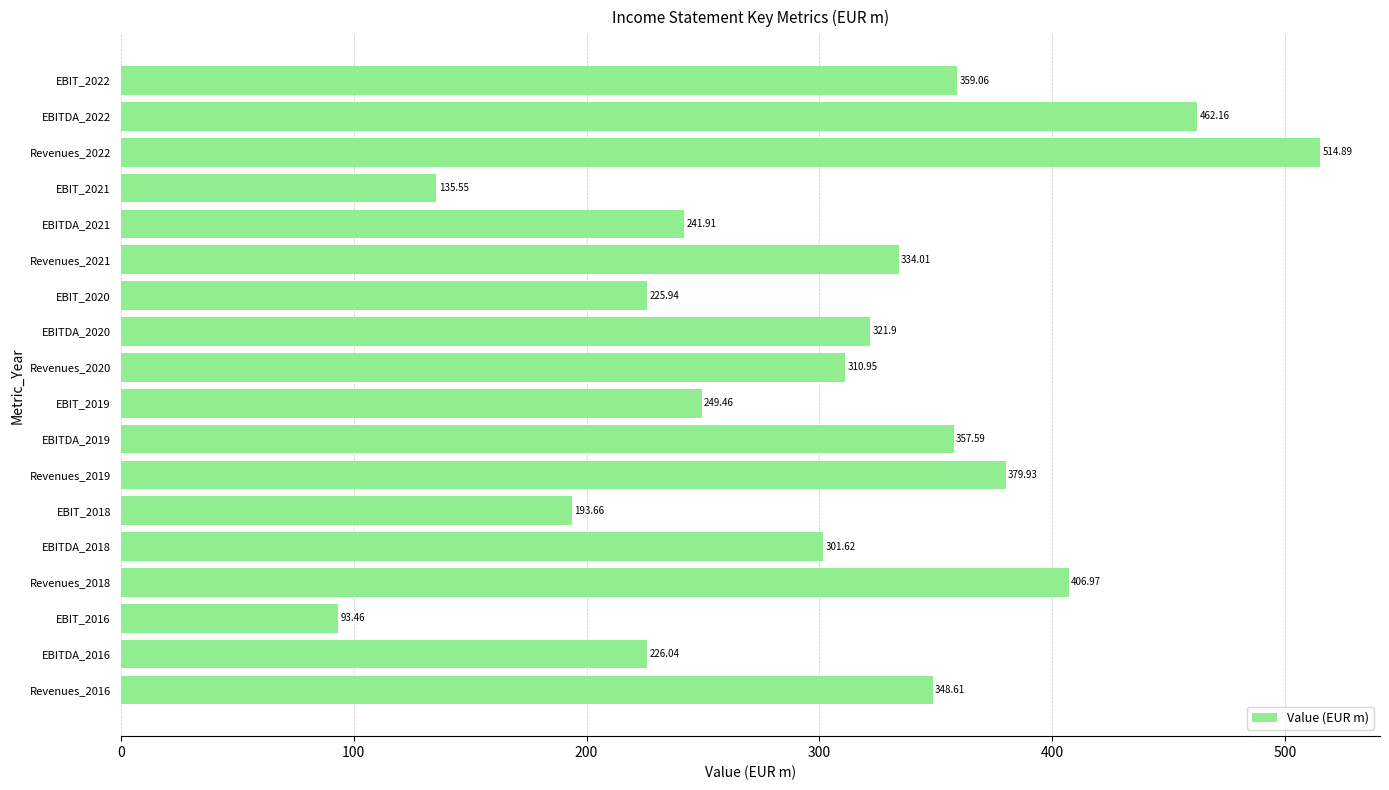

What is the sum of all values?

5463.7